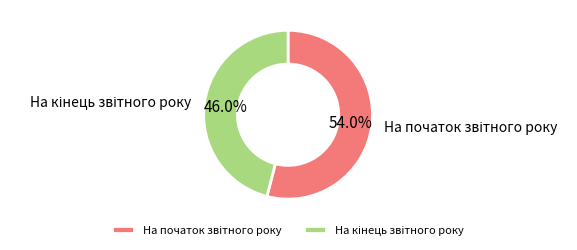

Does any single category account for the majority?

Yes